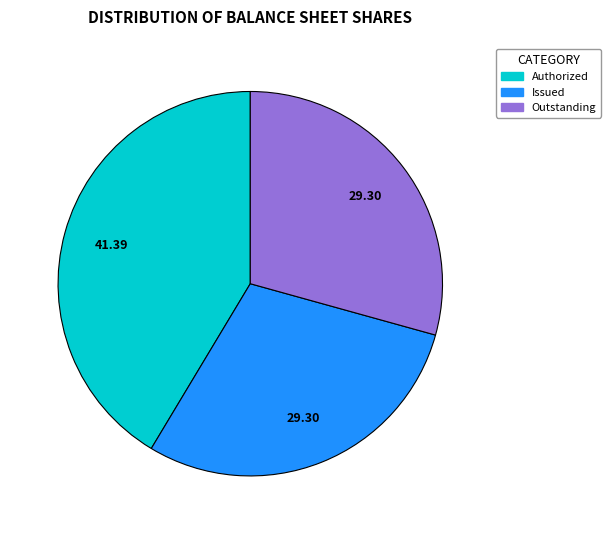

How many segments does this pie chart have?

3